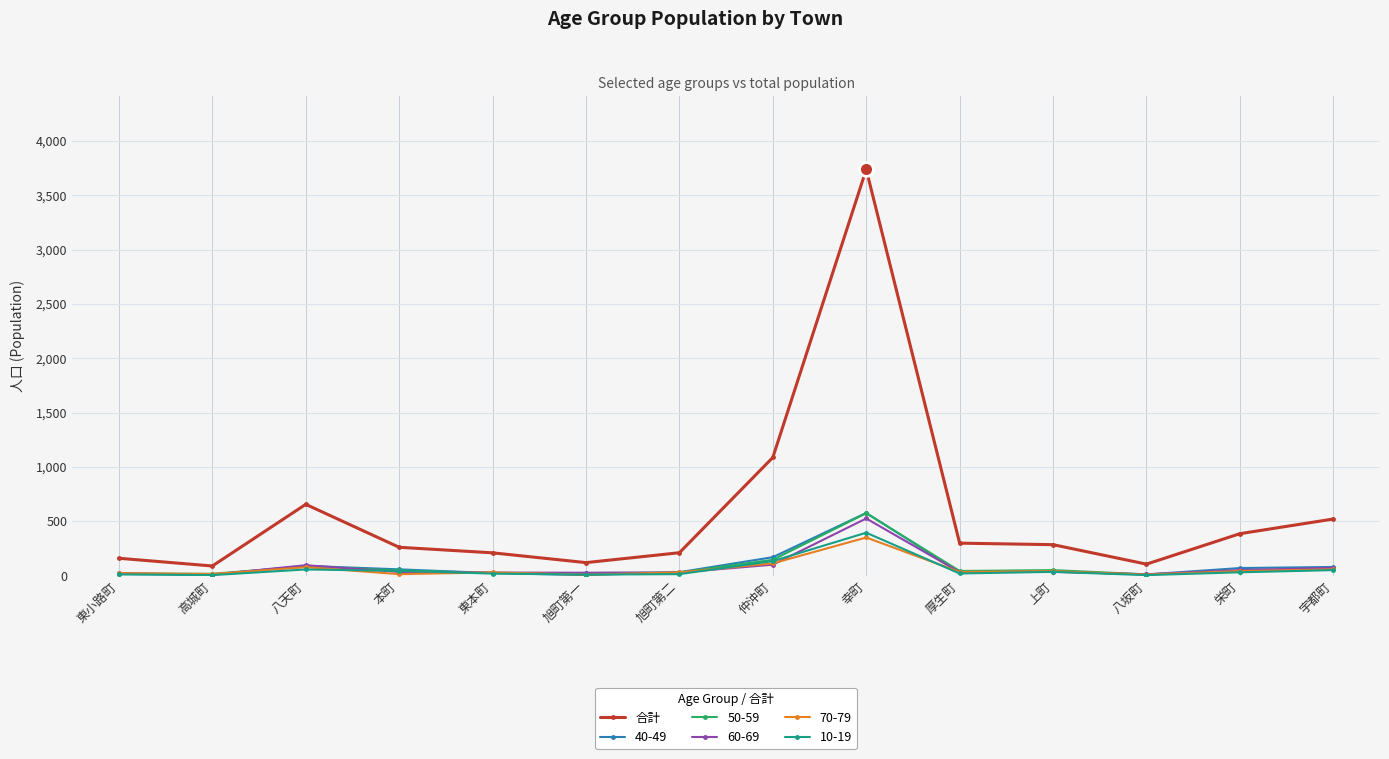

How many series are shown in this chart?

6